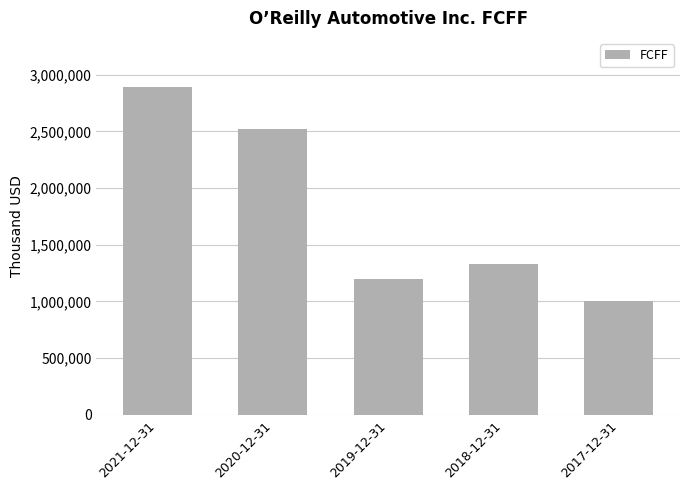

What is the value of the 5th bar from the left?

1001933